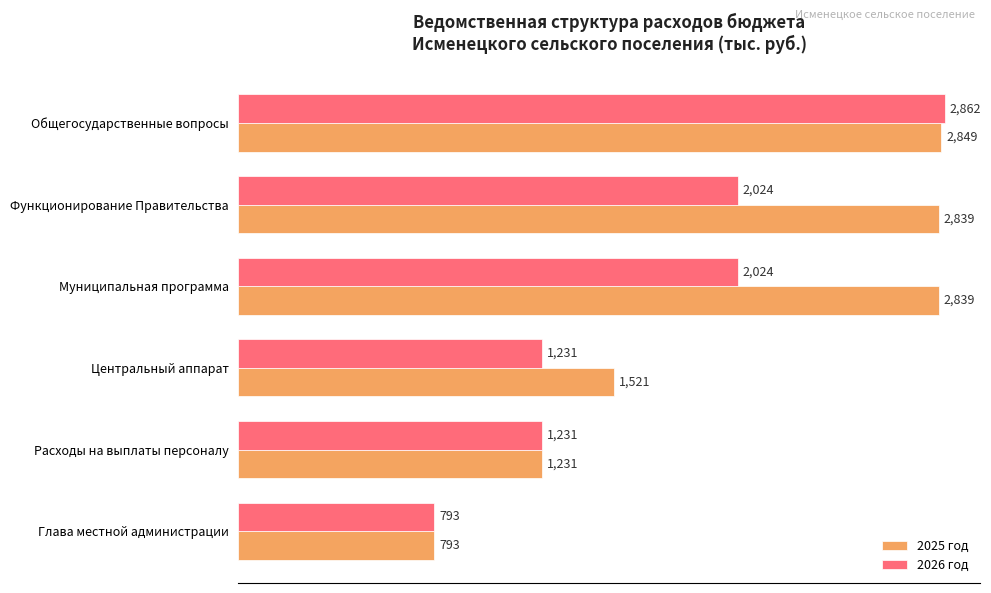

List the series in order of their overall mean, lowest first.

2026 год, 2025 год